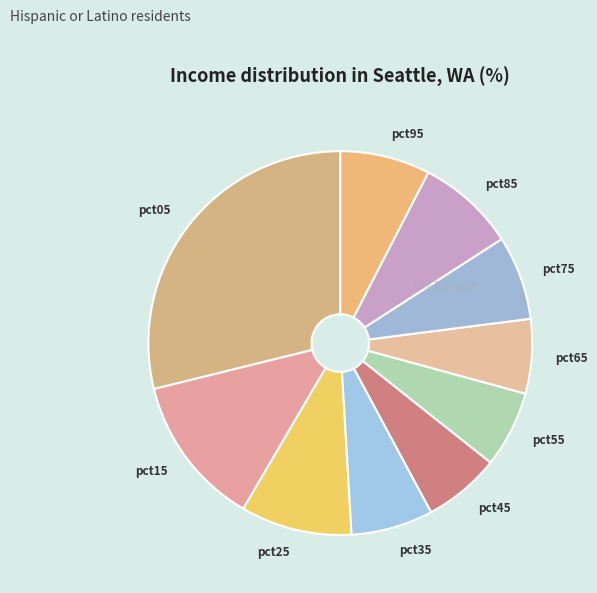

Between pct75 and pct65, which is larger?

pct75